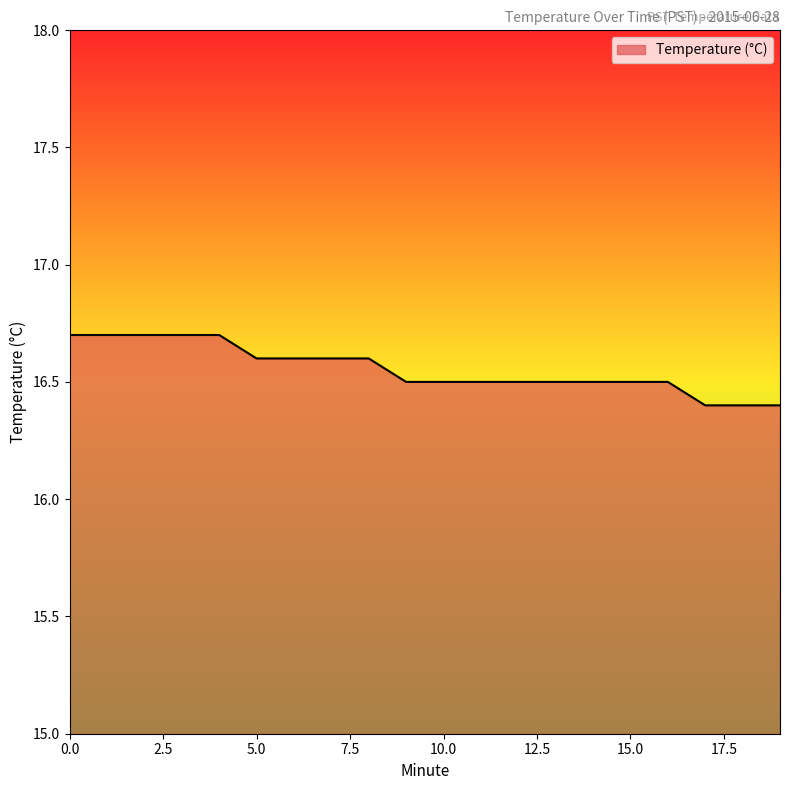

What is the difference between the maximum and minimum values?

0.3